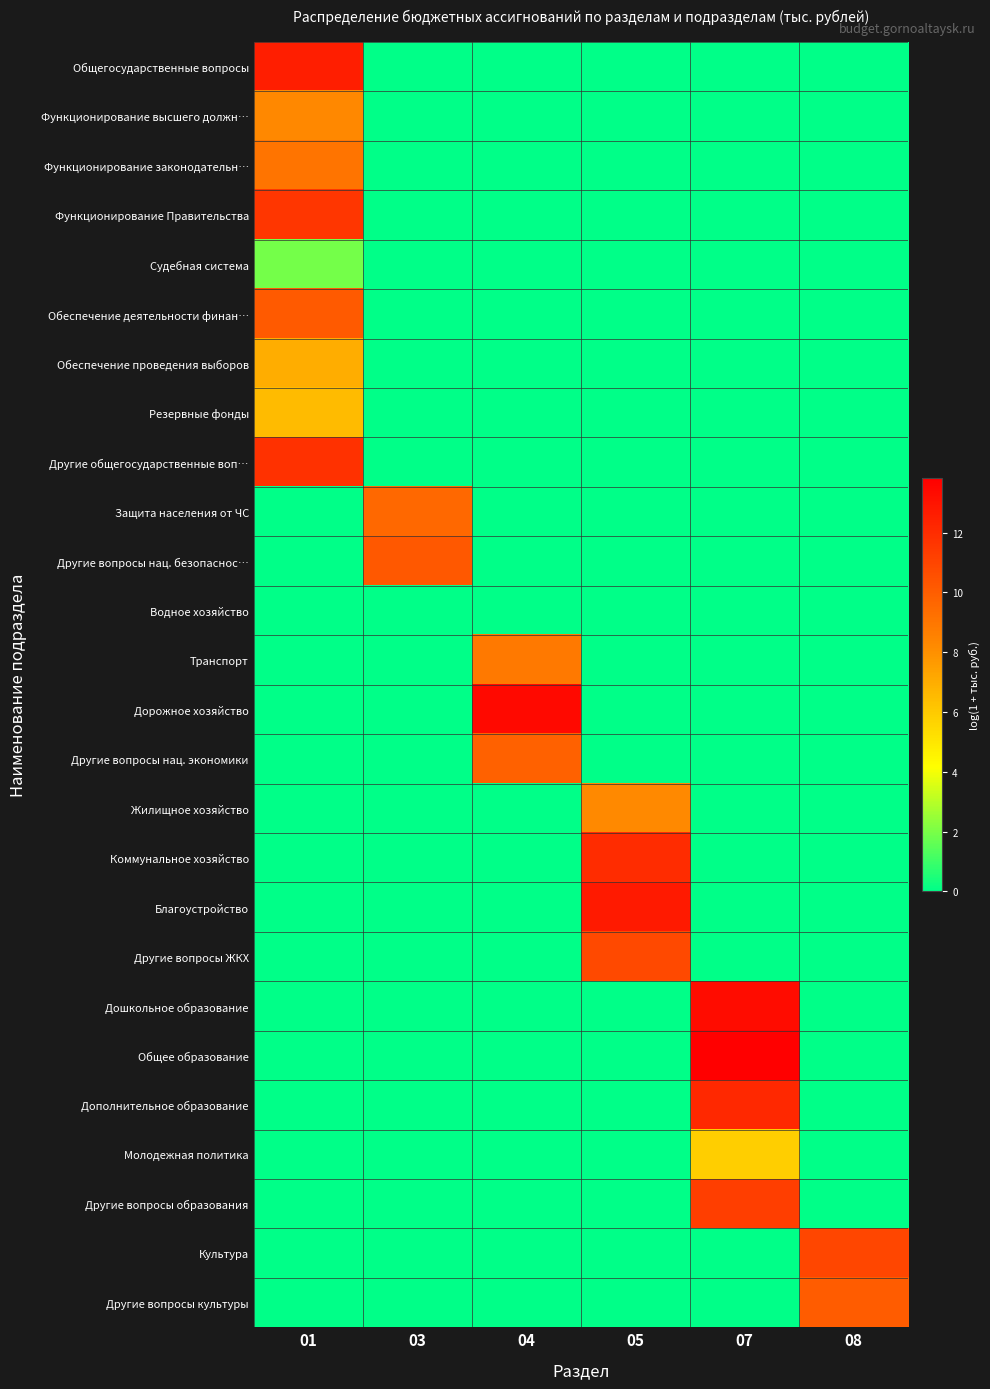

How many distinct data groups are displayed?

26